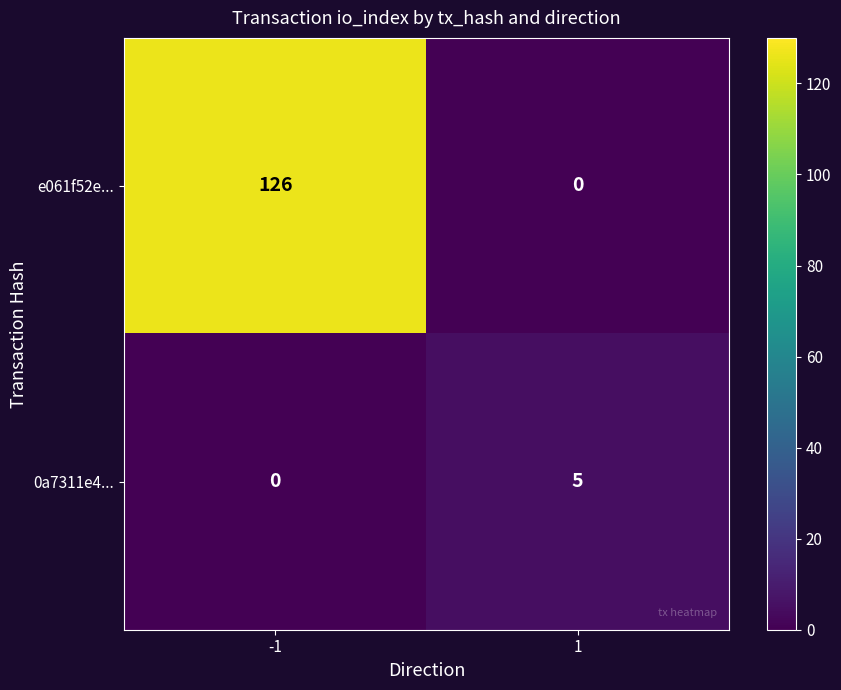

Which series has the largest range (max minus min)?

e061f52e...